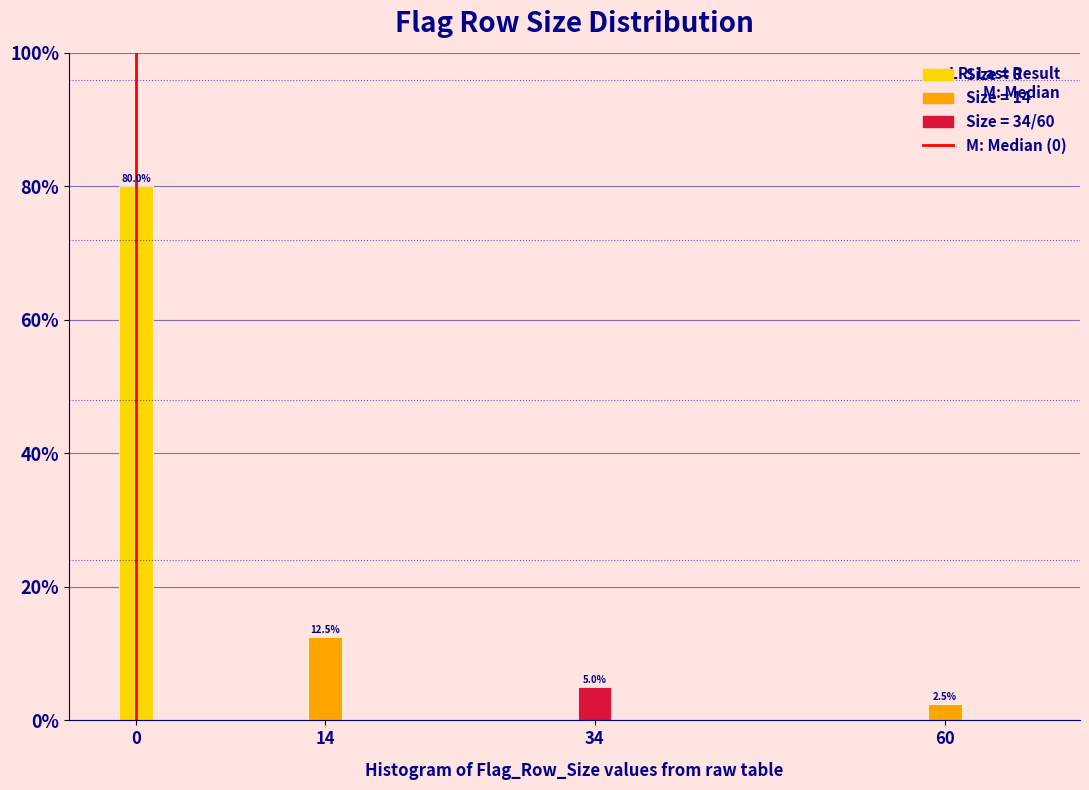

Reading left to right, what are all the values shown in this chart?

80.0	12.5	5.0	2.5